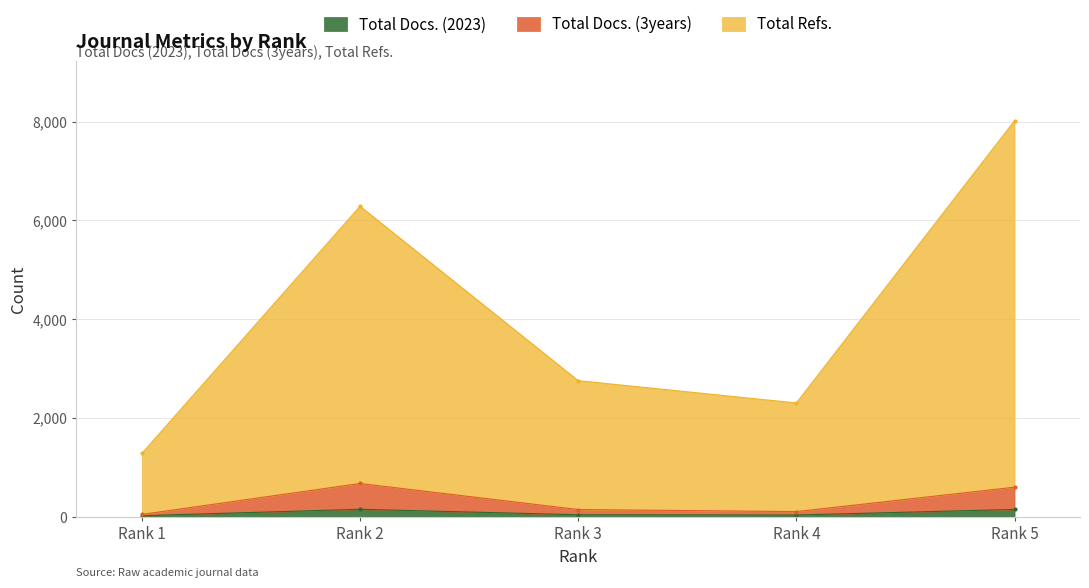

True or false: Total Docs. (2023) and Total Refs. intersect in this chart.

False